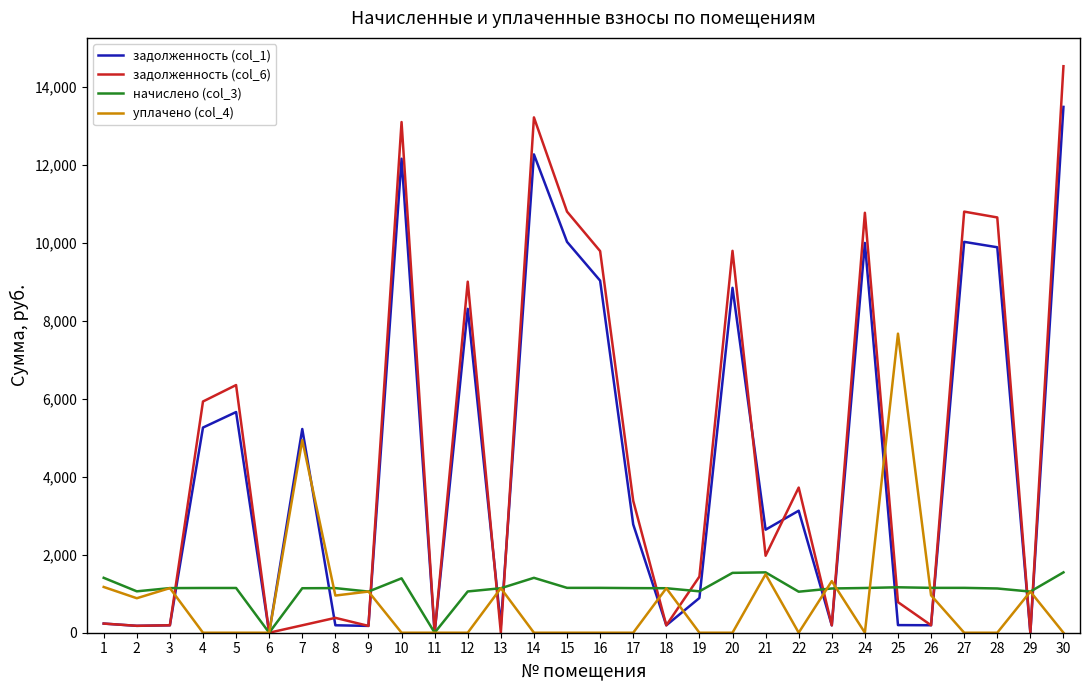

The value of задолженность (col_1) at 27 is 10029.7. True or false?

True